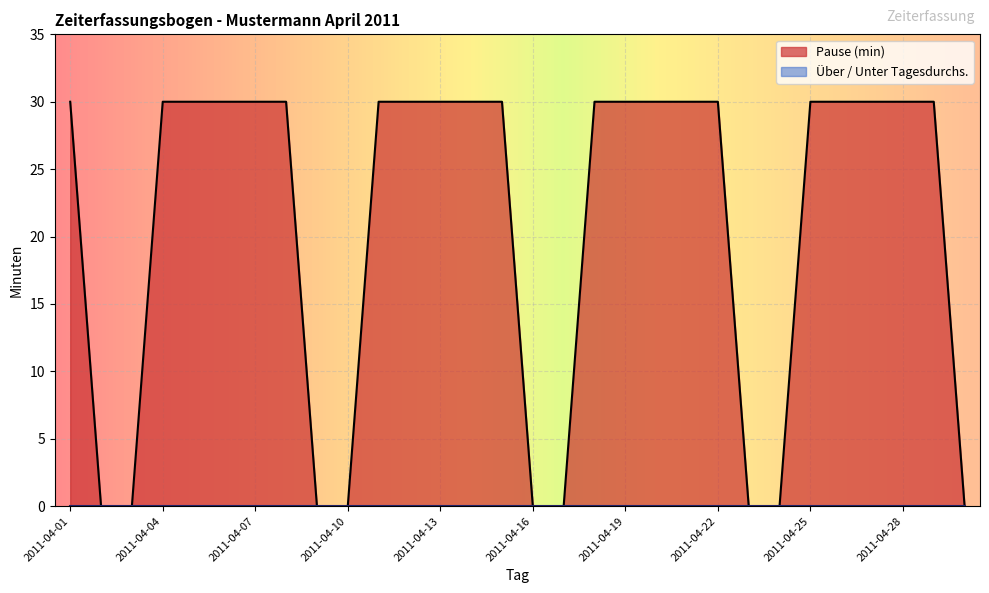

What is the difference between the maximum and second lowest values?

30